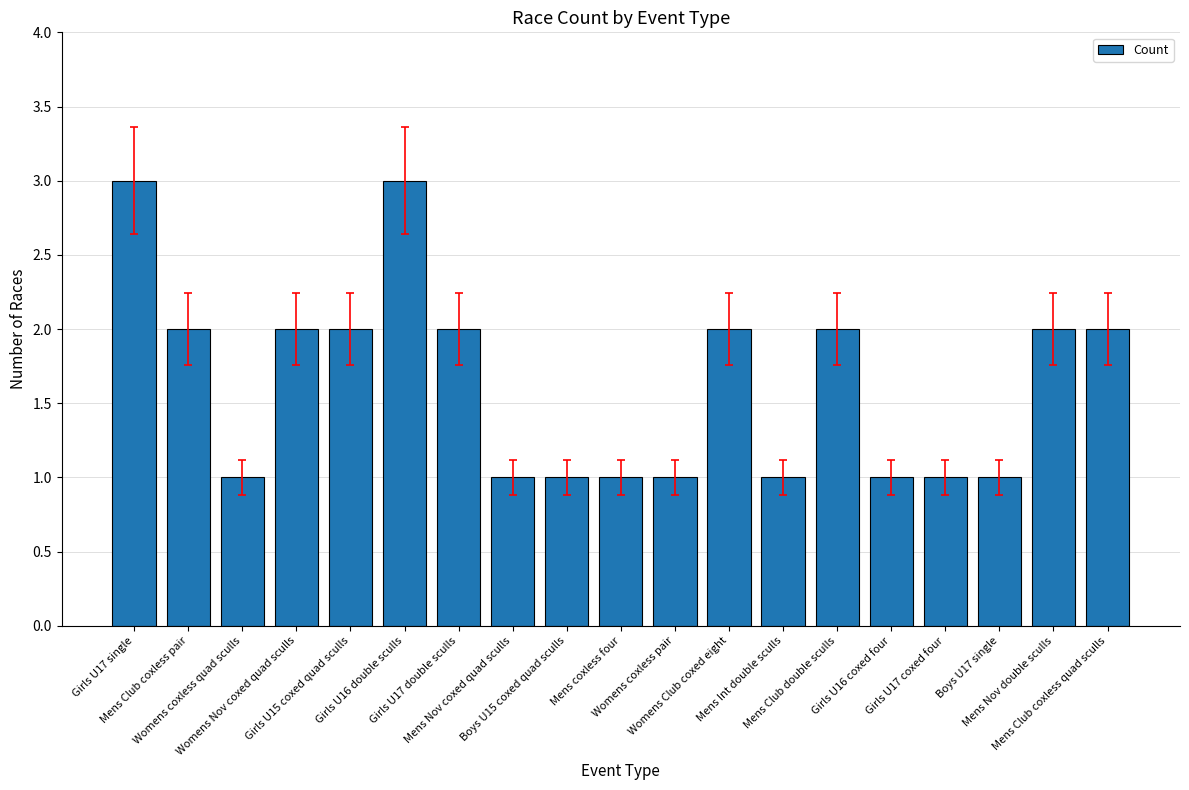

What position from the right is Boys U15 coxed quad sculls?

11